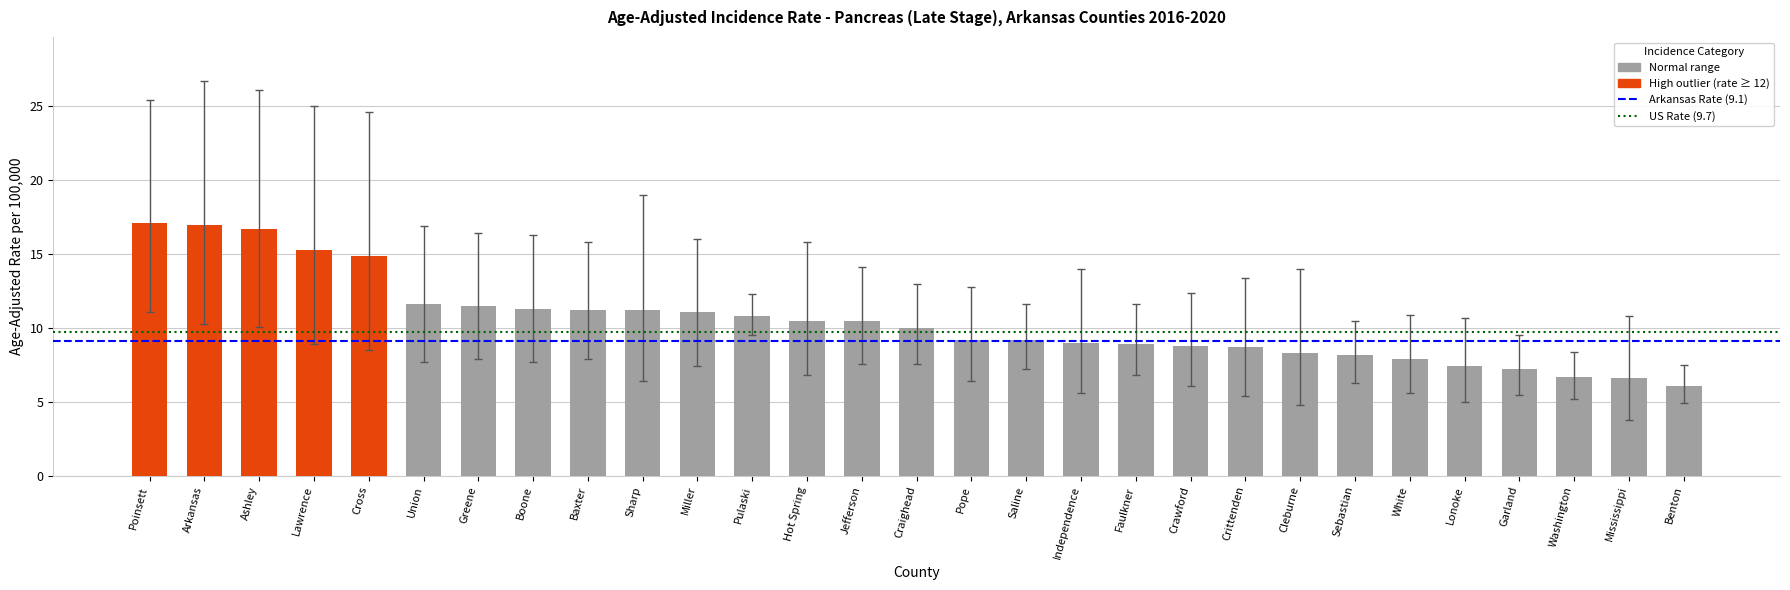

Are the bars horizontal?

No